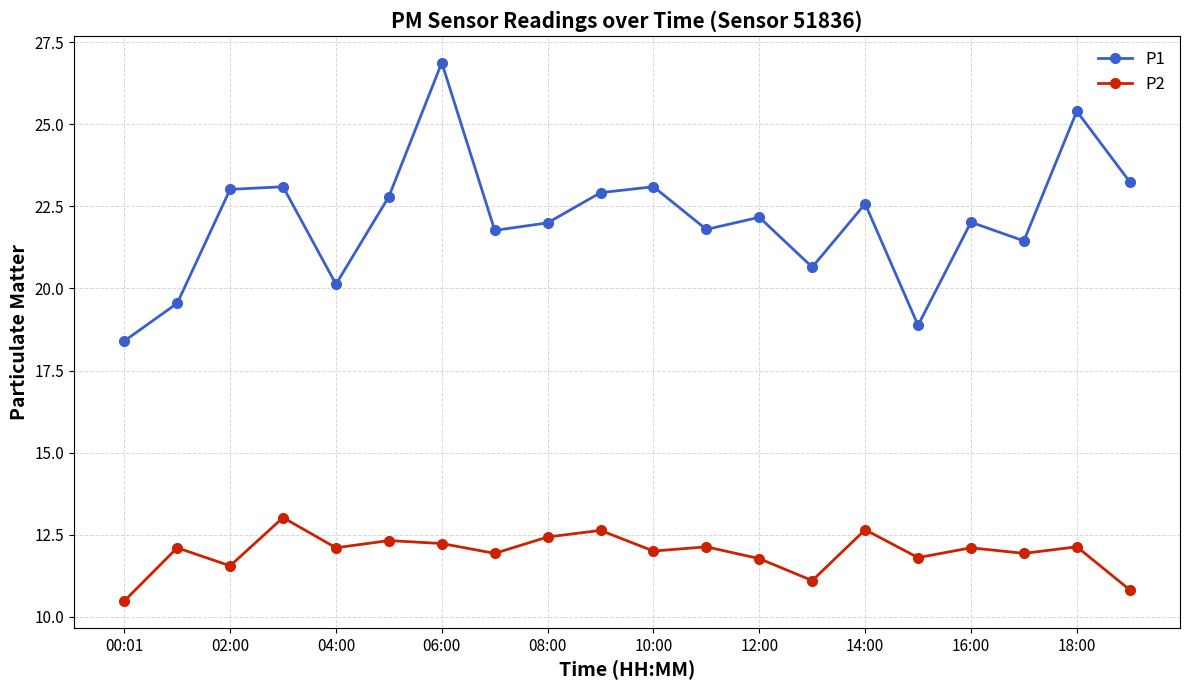

List the series in order of their overall mean, highest first.

P1, P2